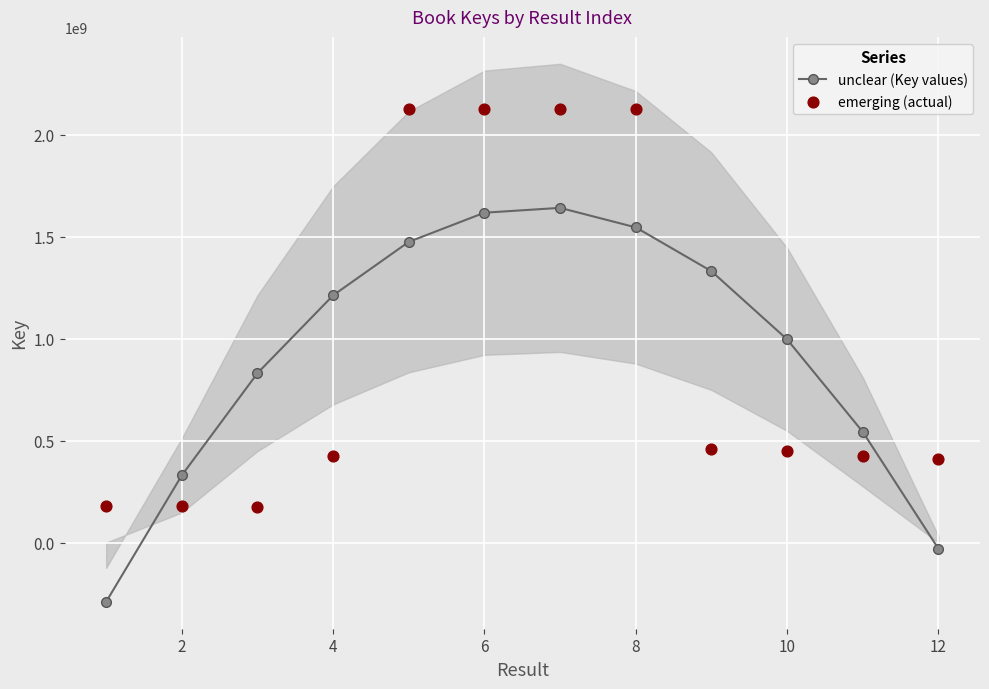

How many interior local peaks does the unclear (Key values) series have?

1